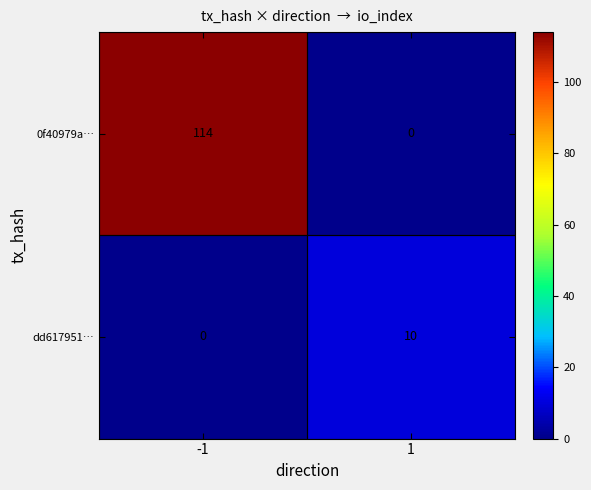

Which series changed the most between -1 and 1?

0f40979a…